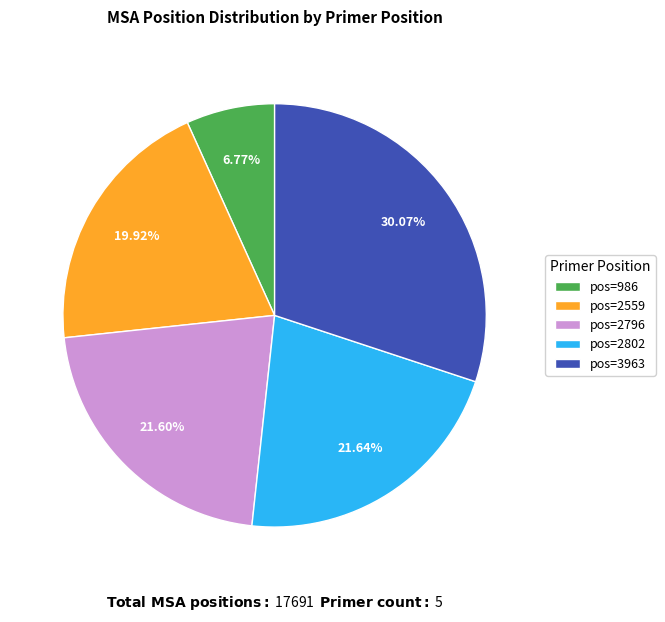

Is the sum of pos=986 and pos=2802 greater than half?

No